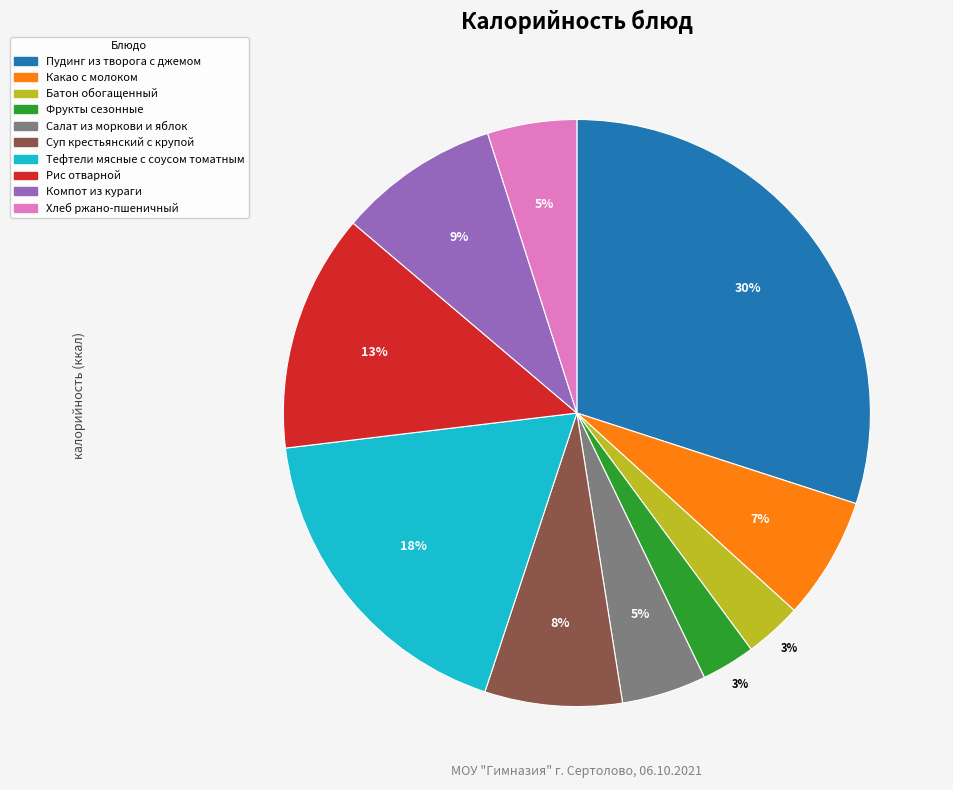

What is the ratio of the value at Компот из кураги to the value at Какао с молоком?

1.3